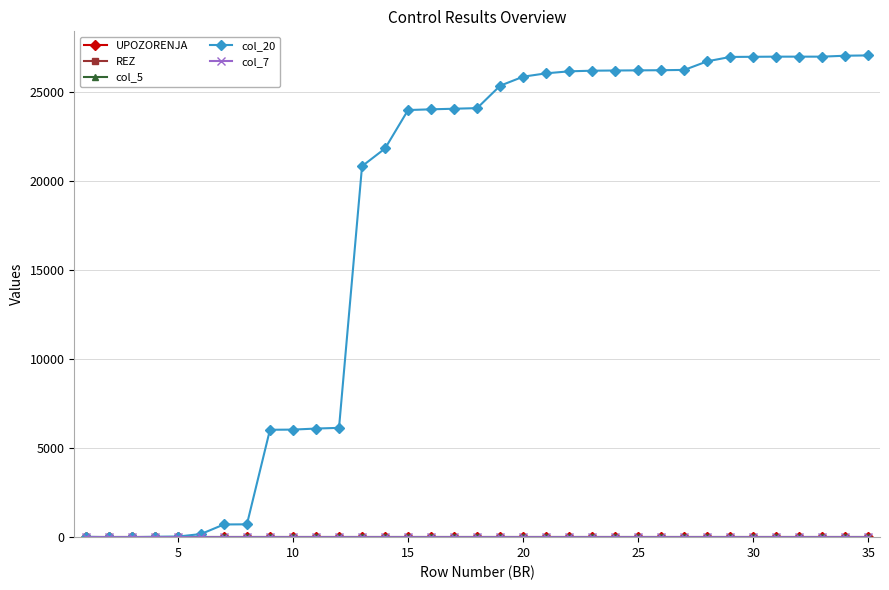

Is this an area chart (filled region under the line)?

No